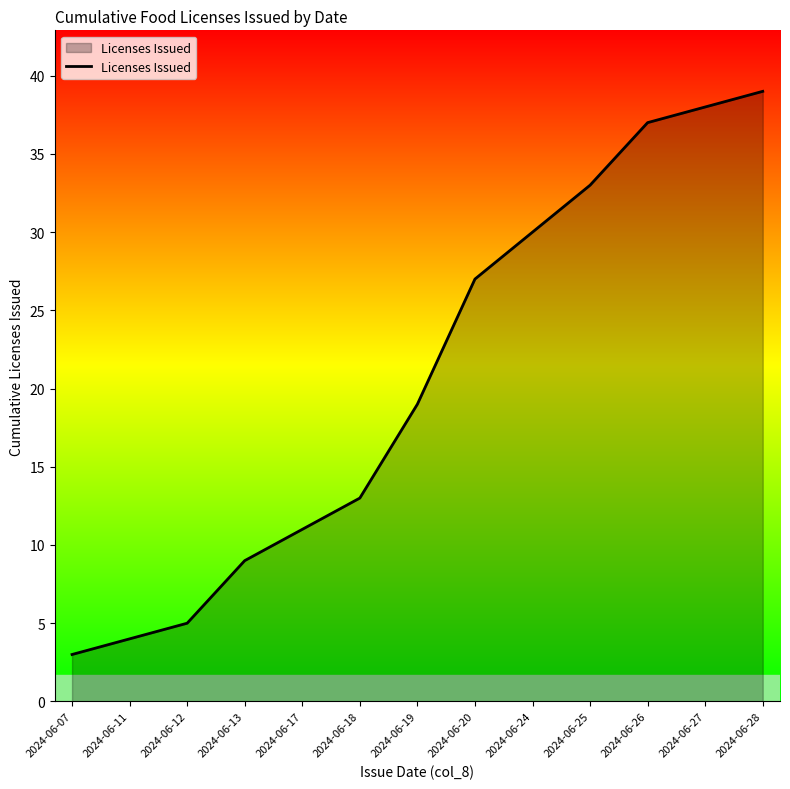

Reading left to right, transcribe all the data shown in this chart.

2024-06-07=3	2024-06-11=4	2024-06-12=5	2024-06-13=9	2024-06-17=11	2024-06-18=13	2024-06-19=19	2024-06-20=27	2024-06-24=30	2024-06-25=33	2024-06-26=37	2024-06-27=38	2024-06-28=39